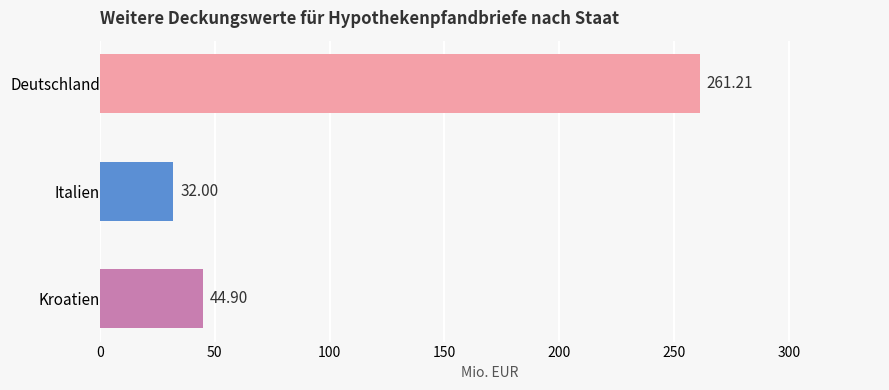

Which label corresponds to the largest value in the chart?

Deutschland